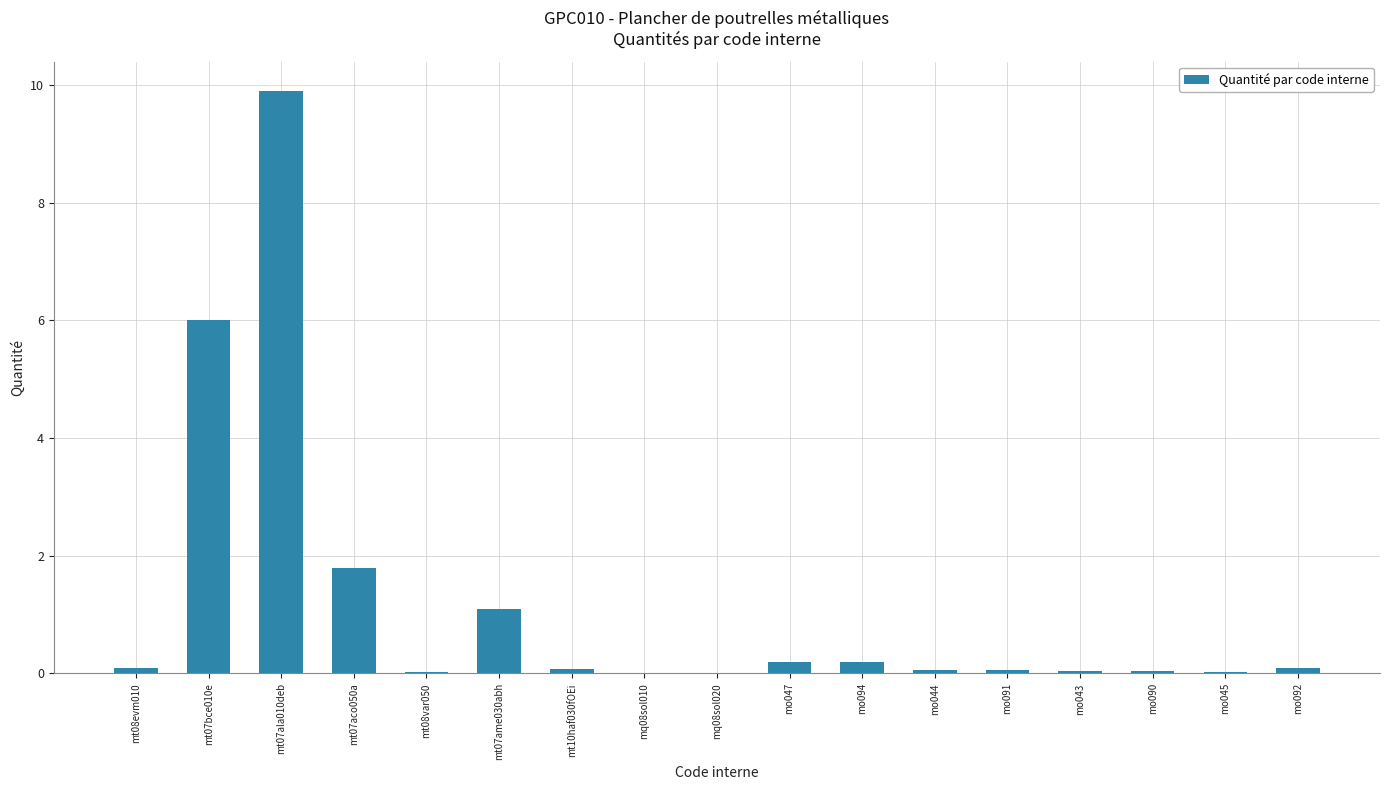

What is the sum of all values?

19.7